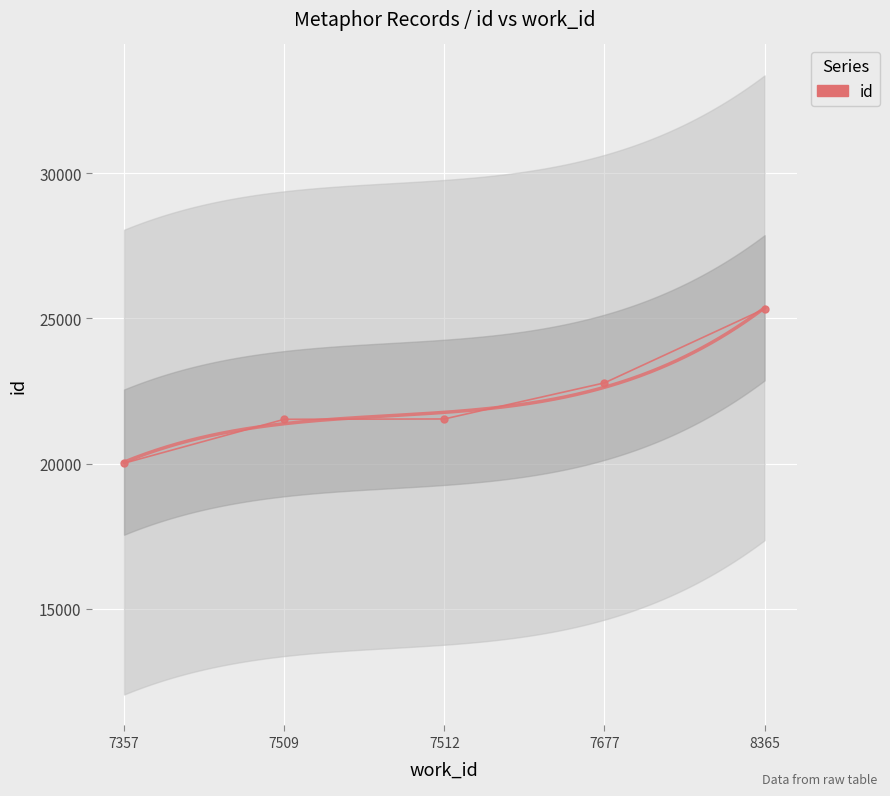

Count the number of values greater than 21536.

2